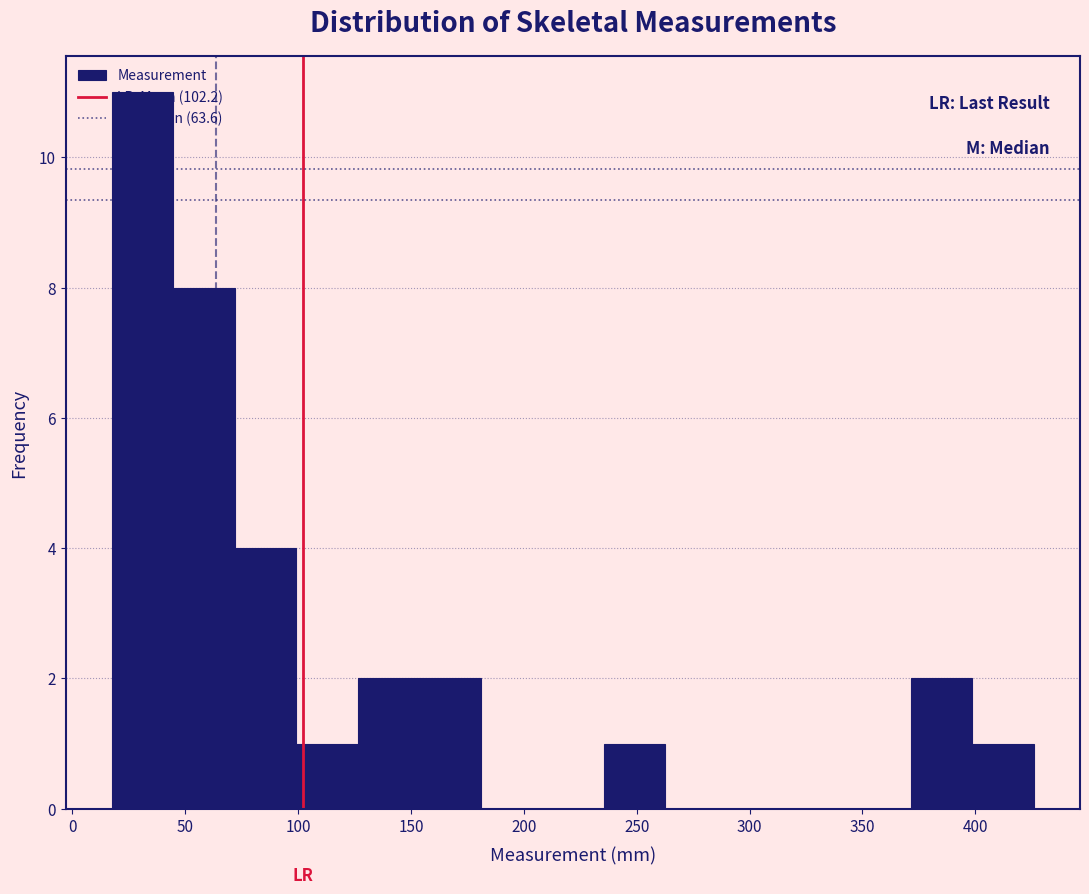

How tall is the bar that spans 100 to 125 on the x-axis? Neither the bar edges nor the heights are printed on the chart, so give them approximately, as read against the axes.

1